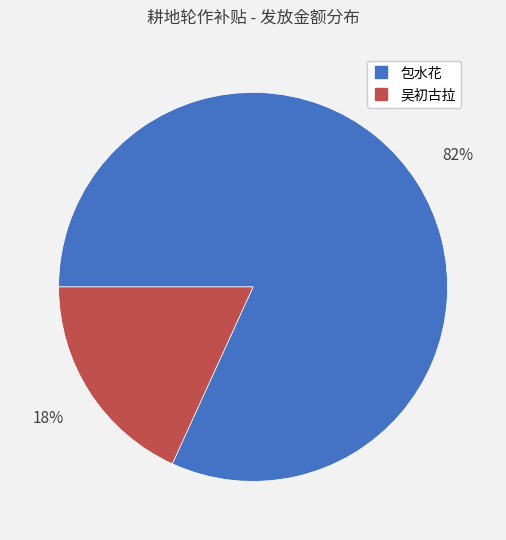

To the nearest percent, what is the average slice percentage?

50%